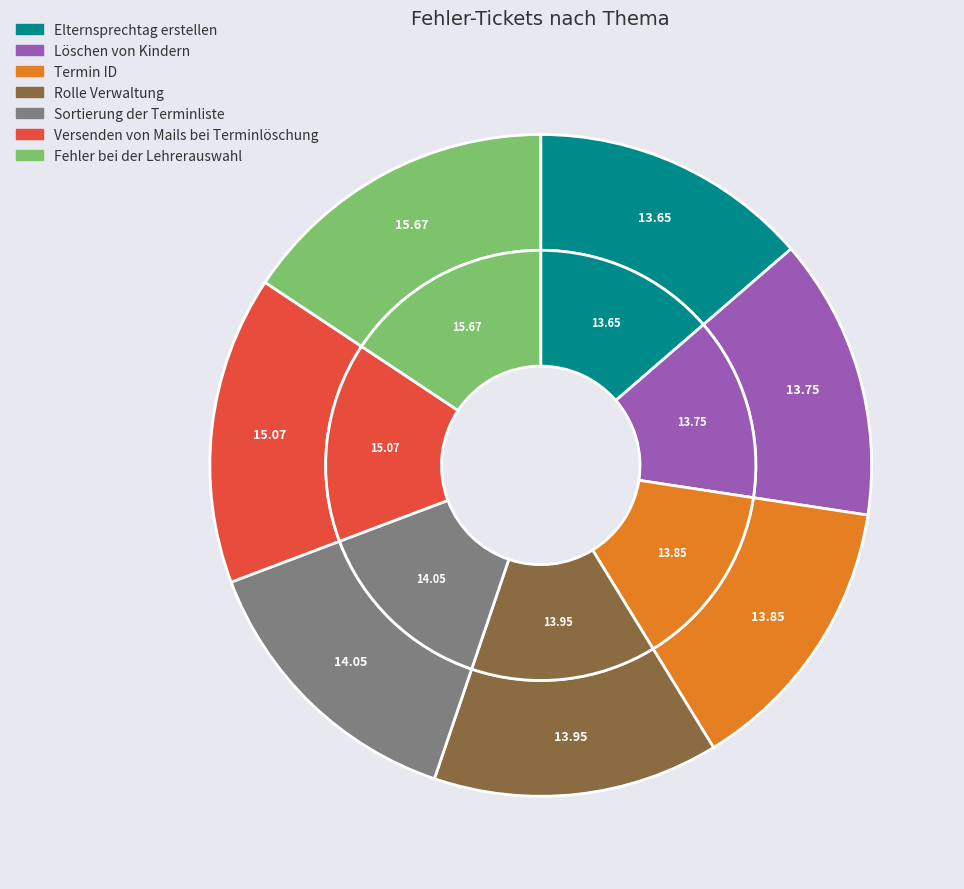

Is it true that Versenden von Mails bei Terminlöschung is 9% of the pie?

False